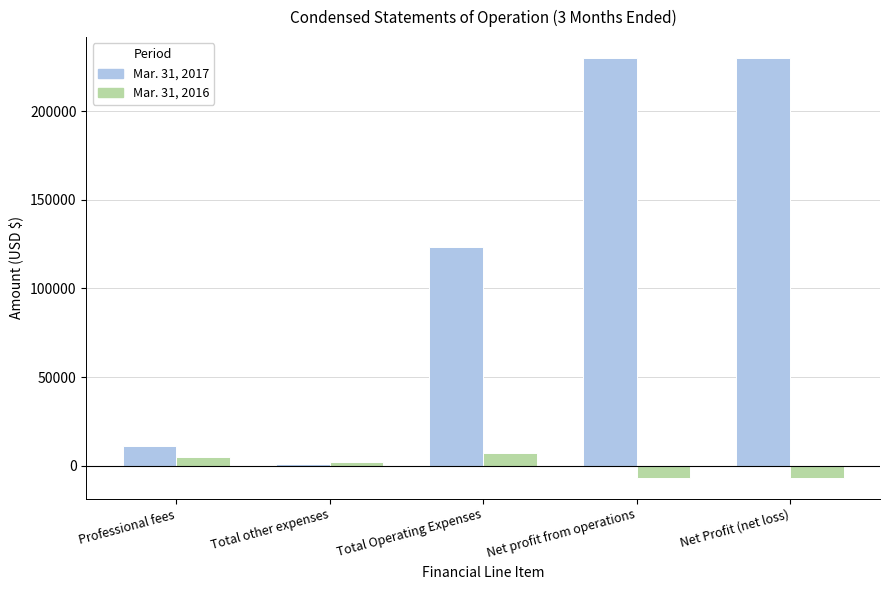

At how many categories does at least one series exceed 5331?

4